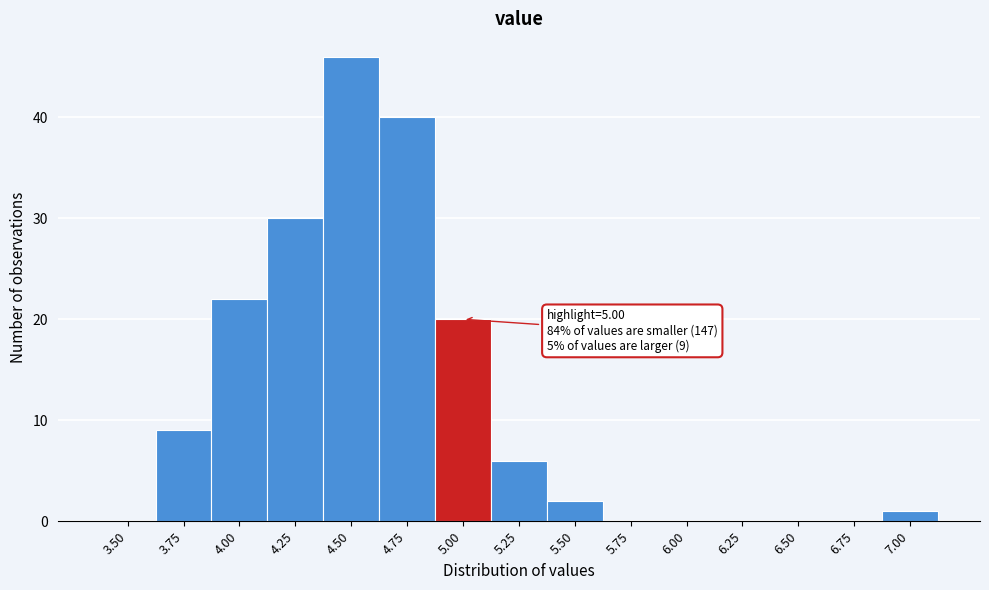

Reading right to left, list all the values displayed in this chart.

7.00=1	6.75=0	6.50=0	6.25=0	6.00=0	5.75=0	5.50=2	5.25=6	5.00=20	4.75=40	4.50=46	4.25=30	4.00=22	3.75=9	3.50=0